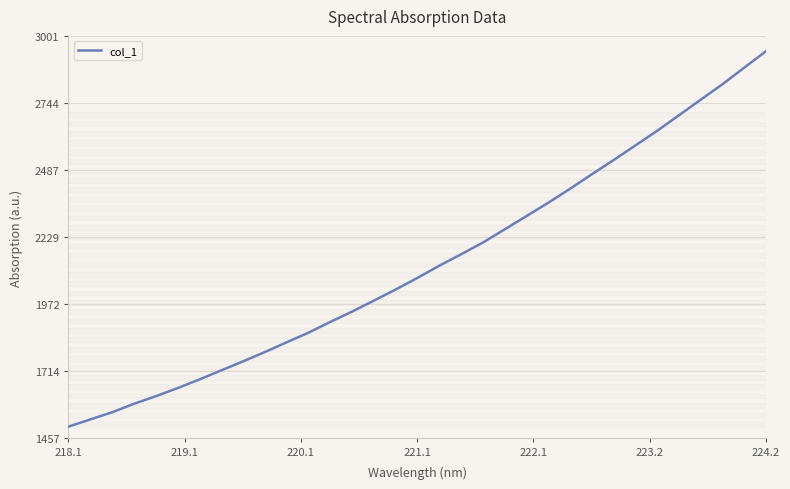

What is the maximum value shown in the chart?

2942.5